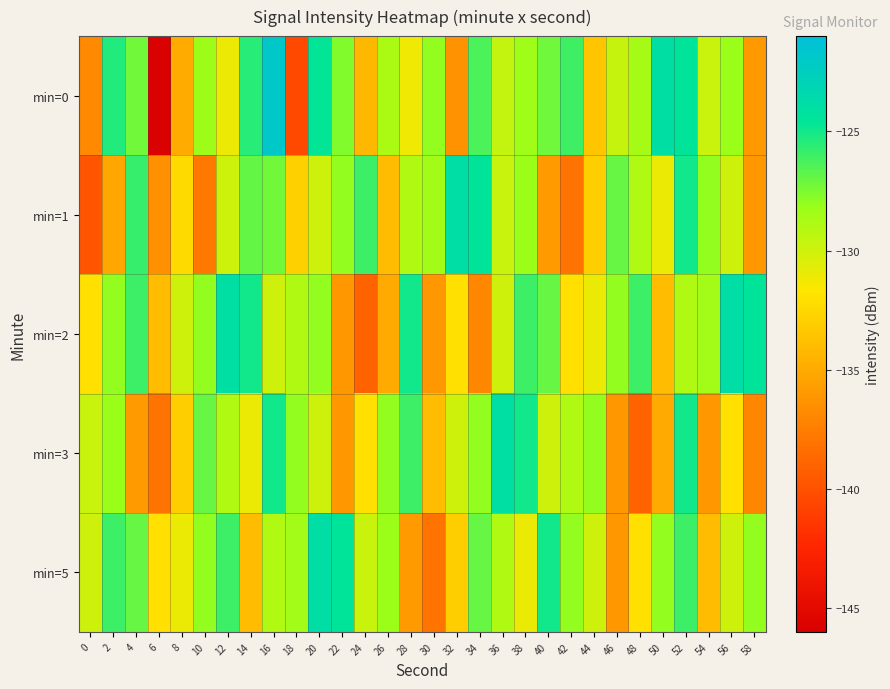

Between 14 and 48, which is larger?

14